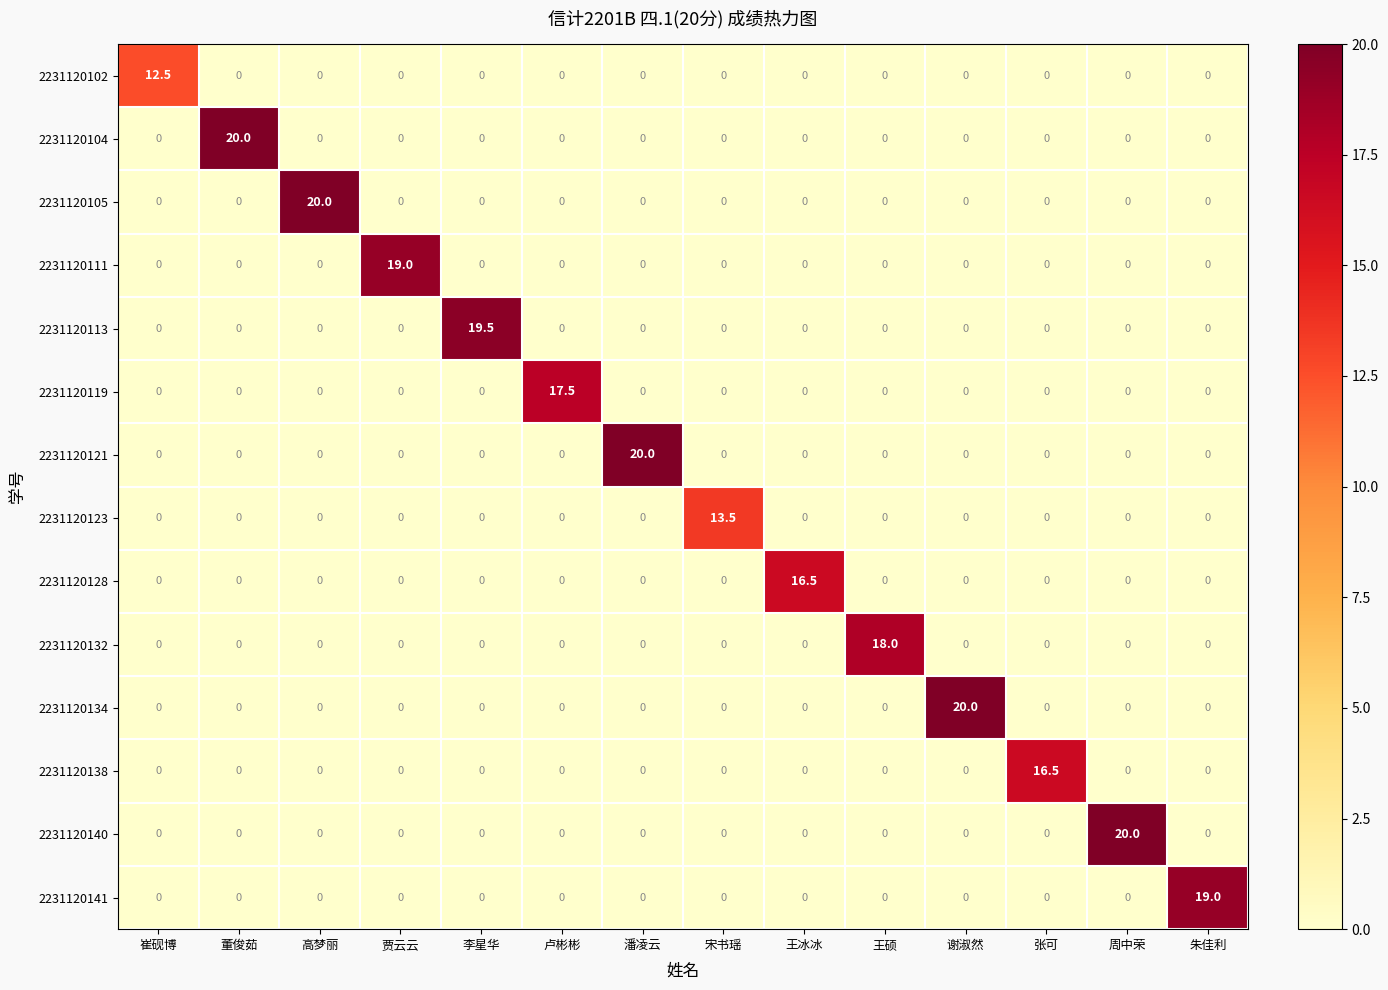

At how many categories does at least one series exceed 5?

14